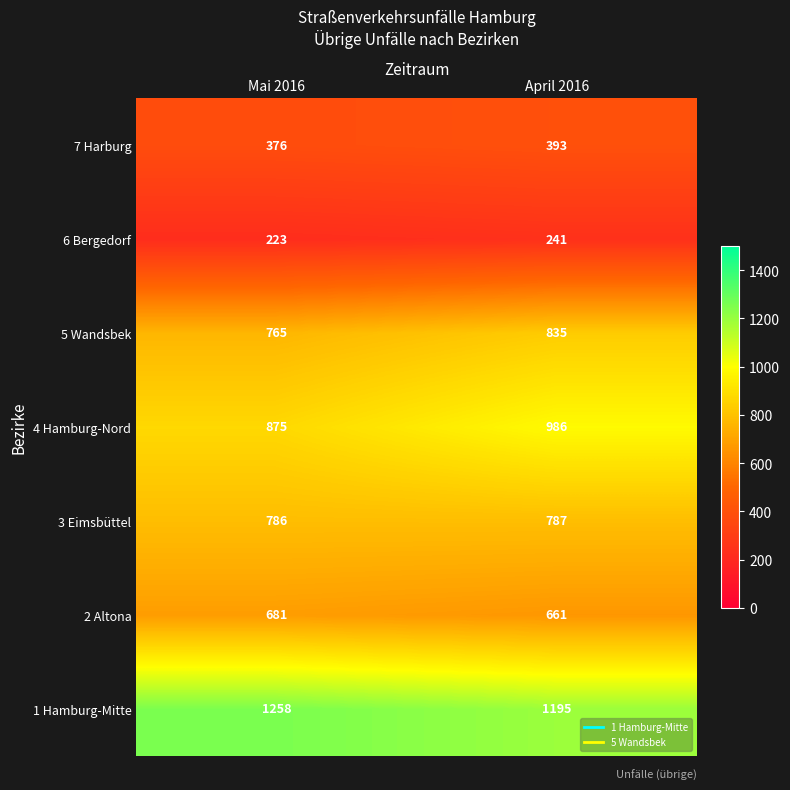

Which series has the widest spread of values?

4 Hamburg-Nord